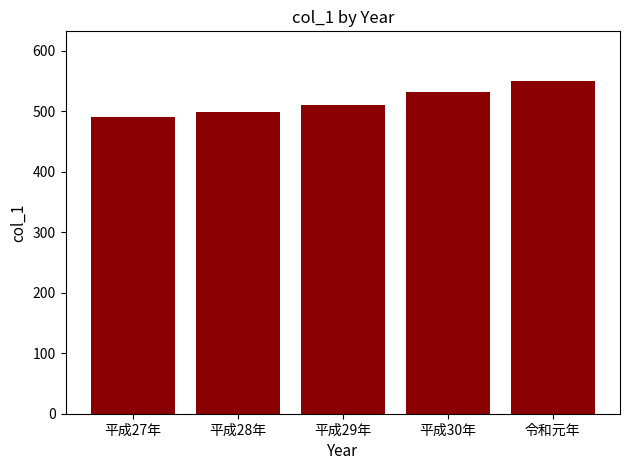

What is the ratio of the value at 平成28年 to the value at 平成30年?

0.9